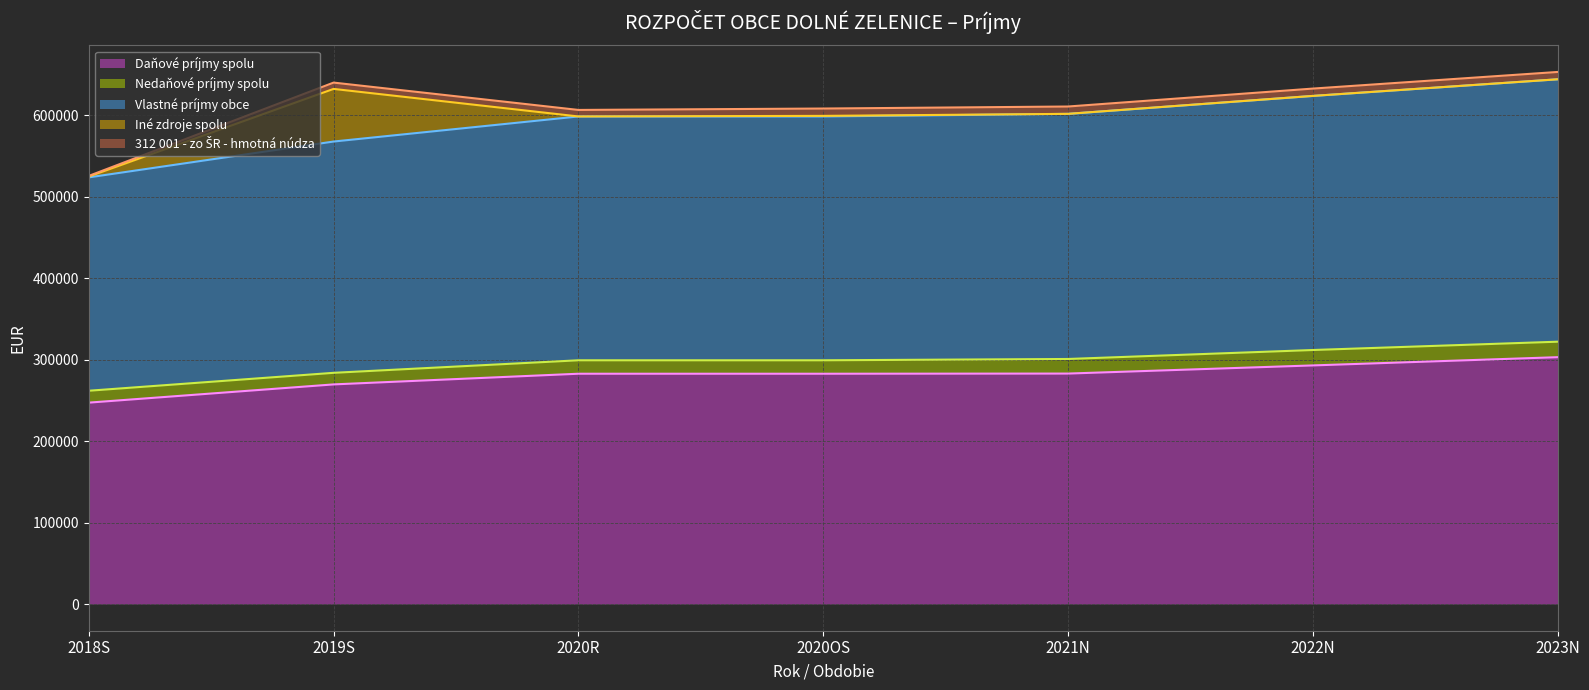

What is the label of the 3rd point from the right?

2021N